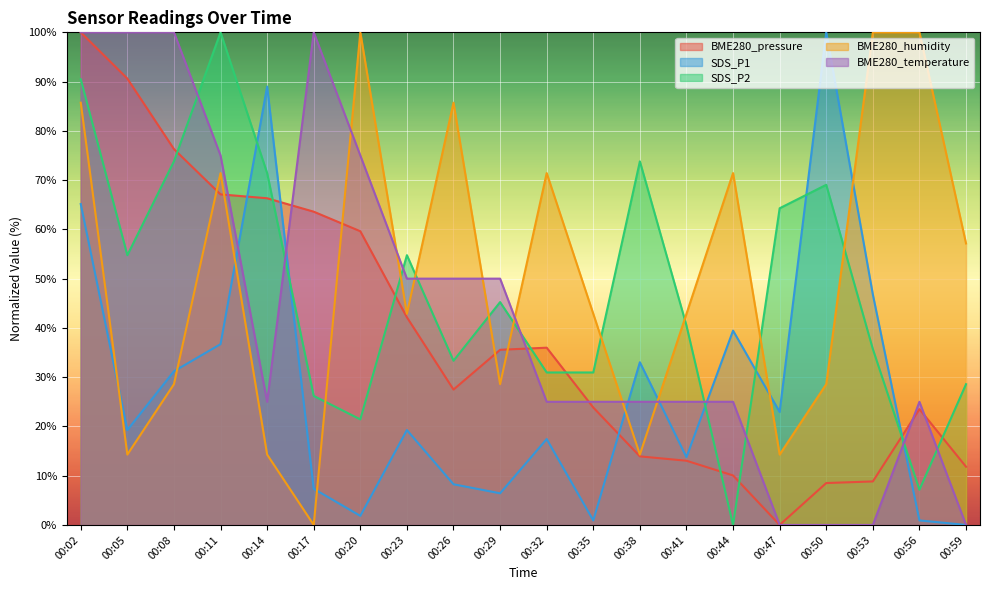

Where is SDS_P2 nearest to the value 50?

00:05